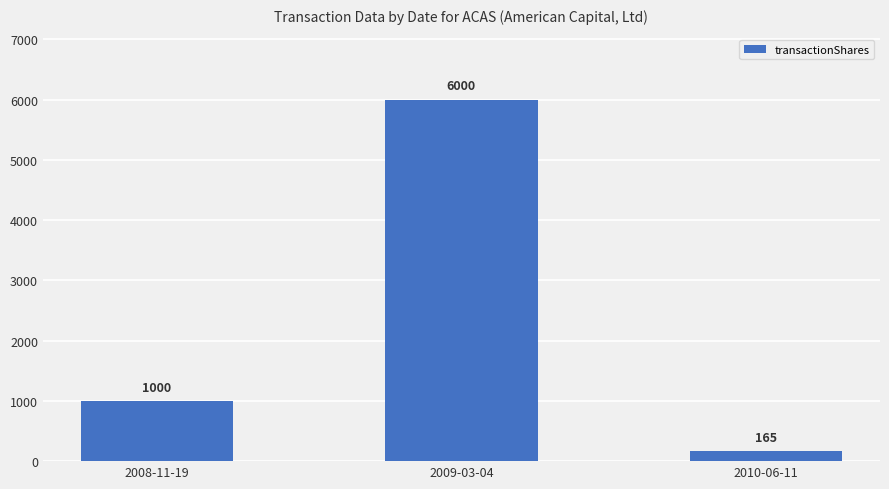

Which has a higher value, 2008-11-19 or 2009-03-04?

2009-03-04